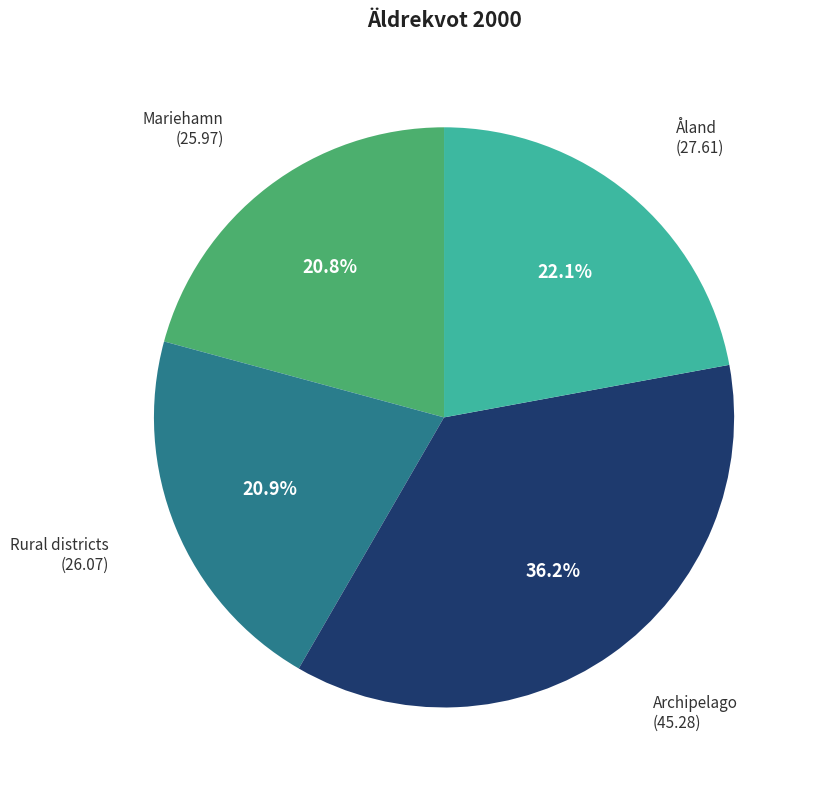

Does any single category account for the majority?

No